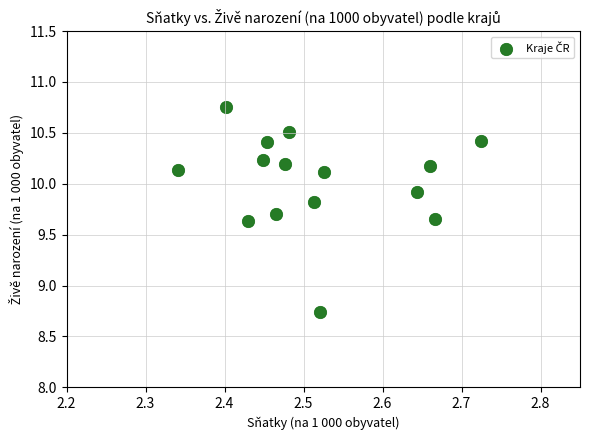

What is the range of X values (max minus min)?

0.4